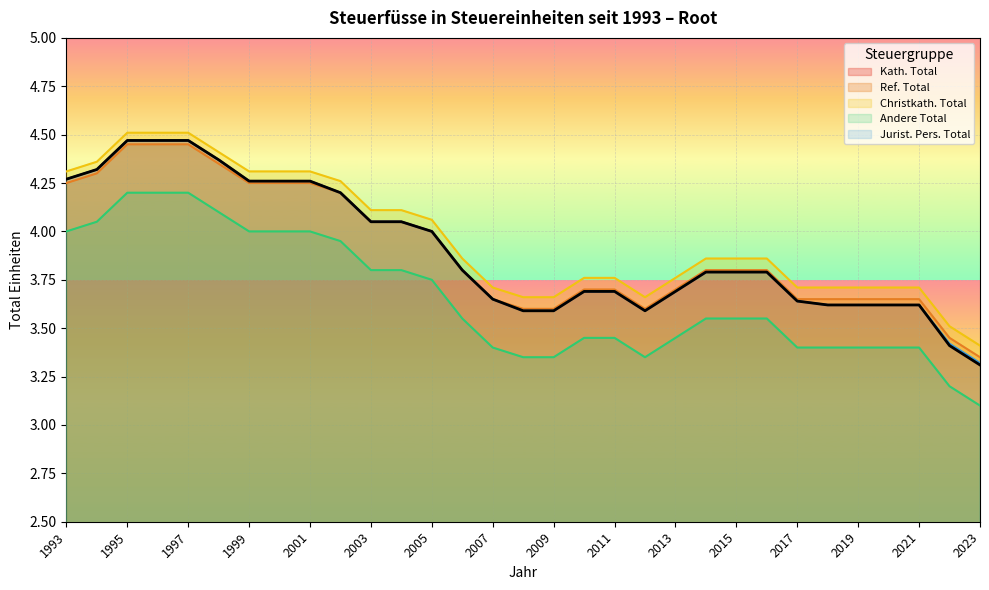

At which label is Andere Total closest to 3?

2023